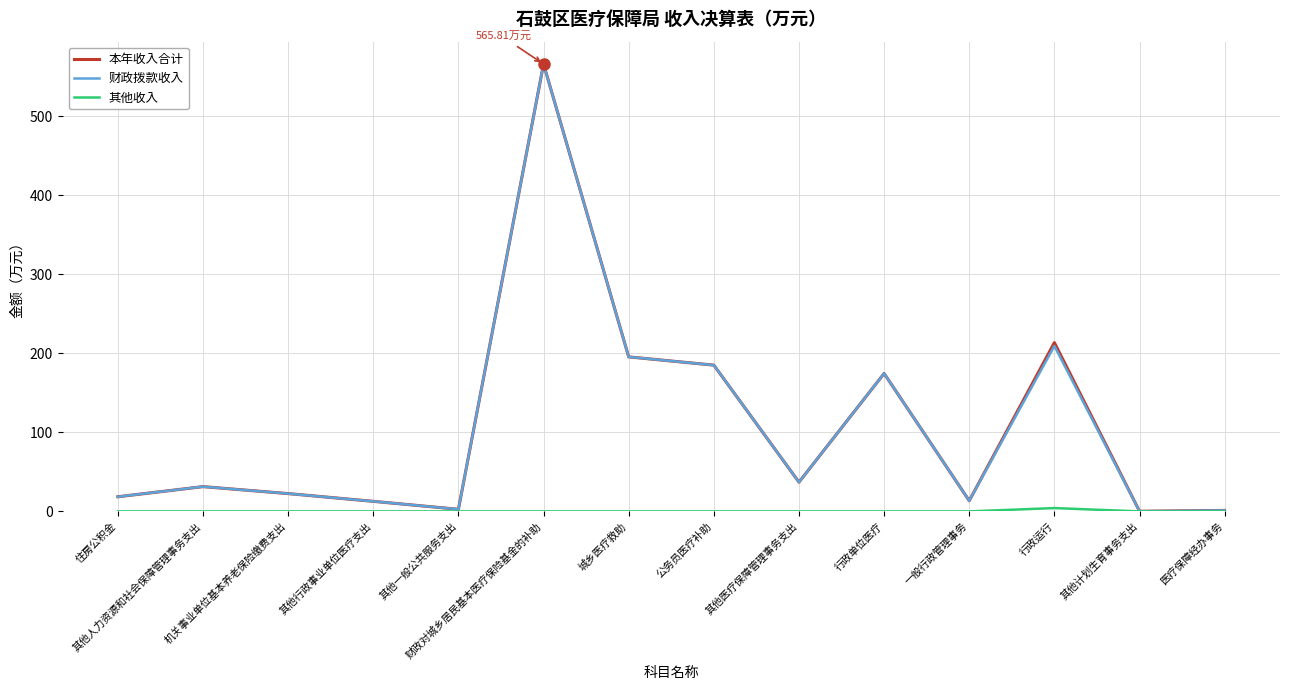

In 本年收入合计, how many points are lower than both neighbors (excluding endpoints)?

4